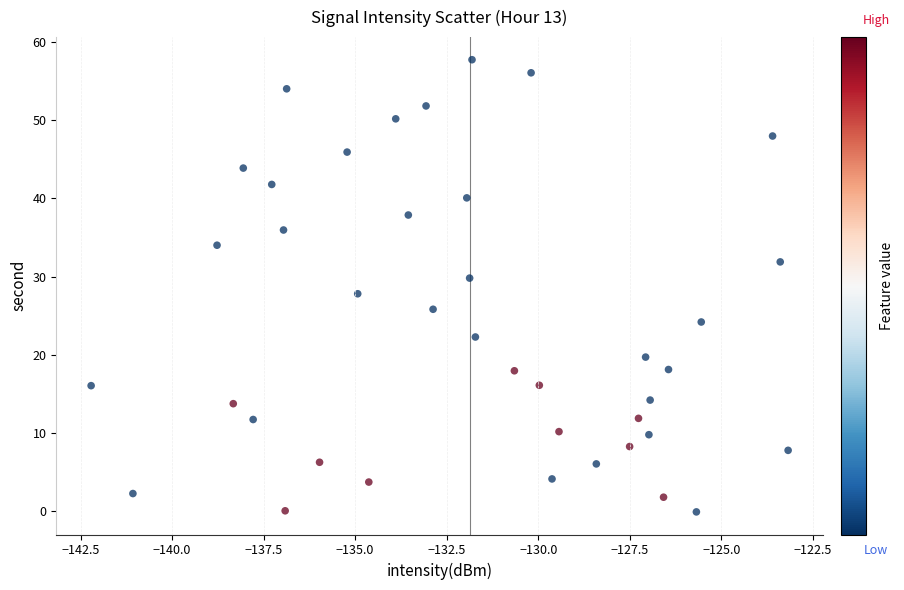

What is the range of Y values (max minus min)?

57.8